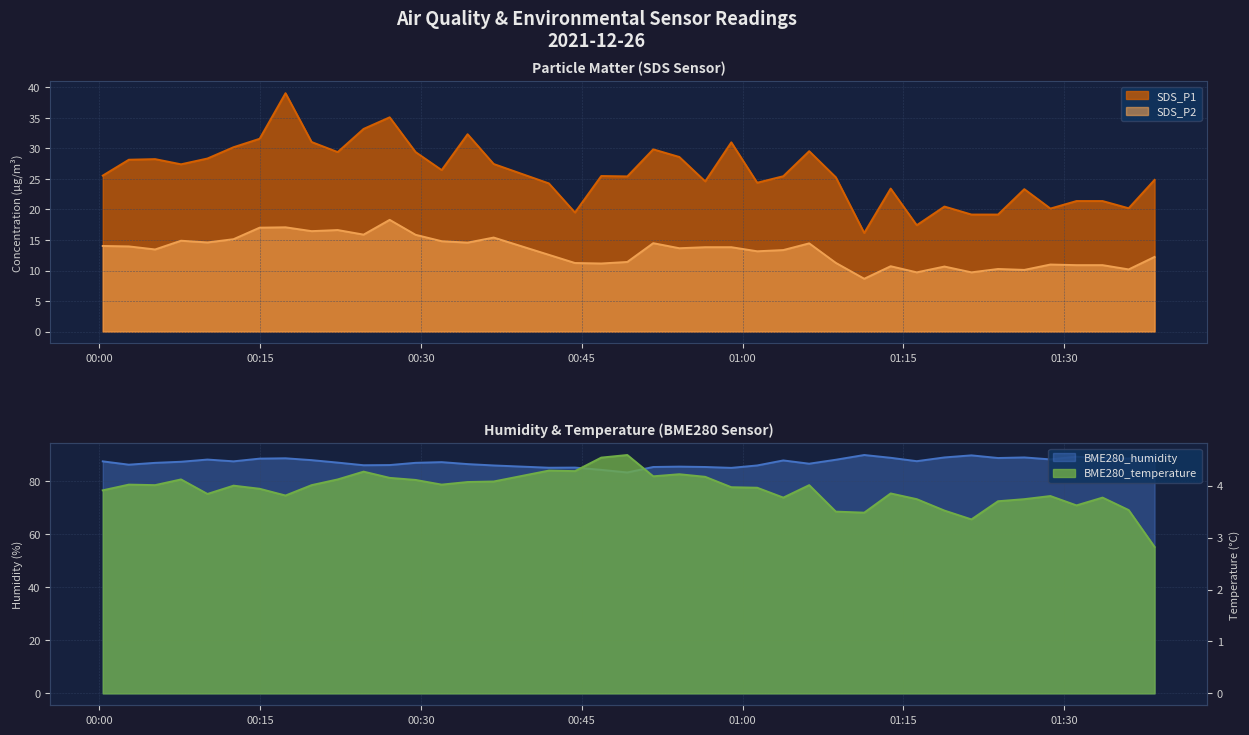

What is the maximum value for SDS_P2?

18.3